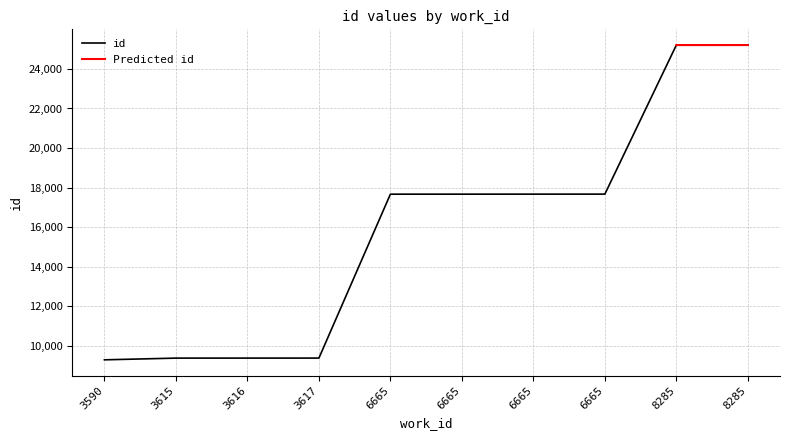

Reading right to left, what are all the values shown in this chart?

25203	25202	17673	17672	17671	17670	9390	9389	9388	9302